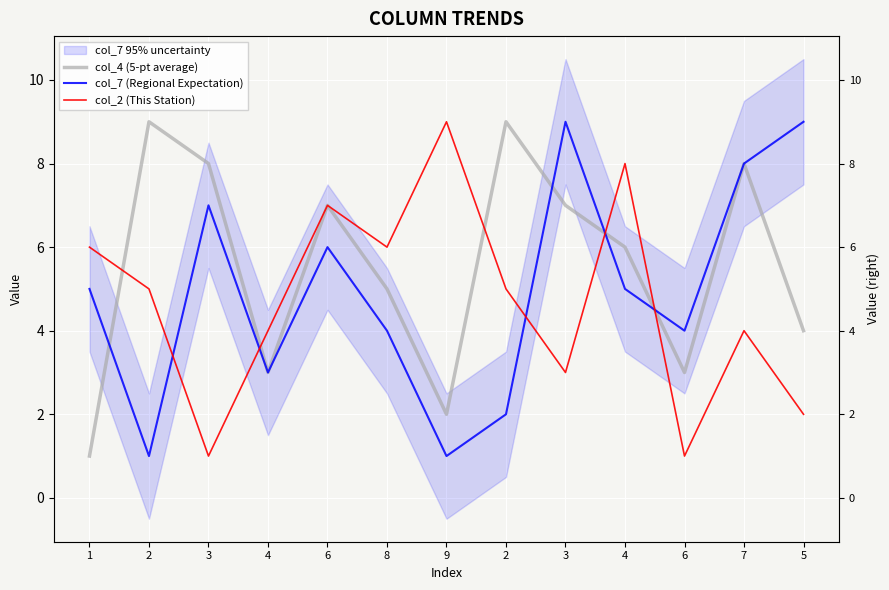

Reading right to left, what are all the values shown in this chart?

col_4 (5-pt average): 5=4	7=8	6=3	4=6	3=7	2=9	9=2	8=5	6=7	4=3	3=8	2=9	1=1
col_7 (Regional Expectation): 5=9	7=8	6=4	4=5	3=9	2=2	9=1	8=4	6=6	4=3	3=7	2=1	1=5
col_2 (This Station): 5=2	7=4	6=1	4=8	3=3	2=5	9=9	8=6	6=7	4=4	3=1	2=5	1=6